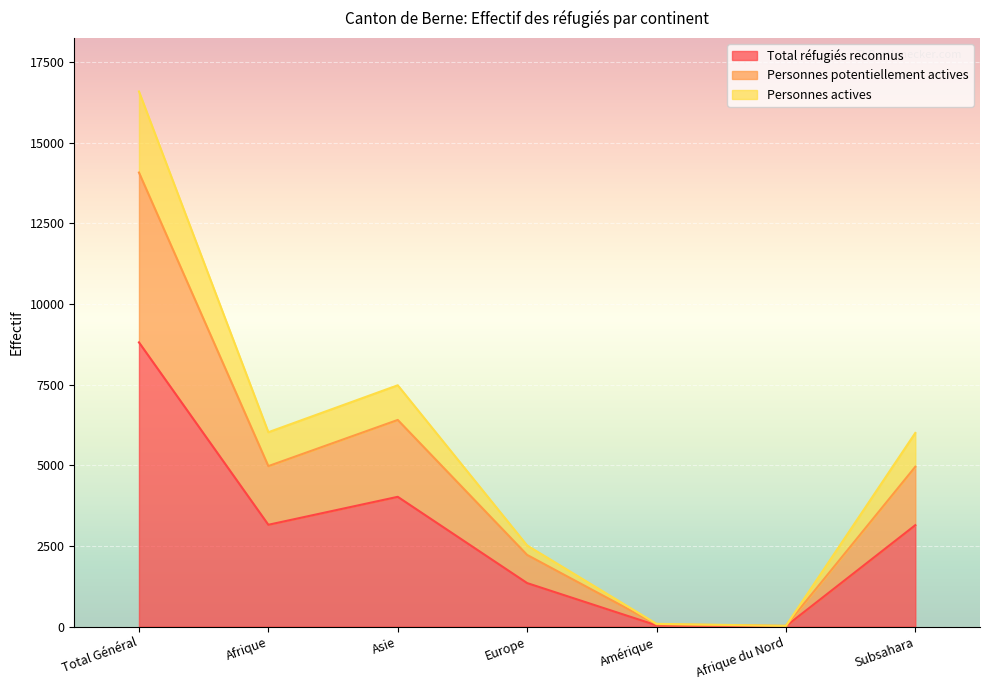

Reading left to right, transcribe all the data shown in this chart.

Total réfugiés reconnus: Total Général=8812	Afrique=3156	Asie=4023	Europe=1348	Amérique=38	Afrique du Nord=12	Subsahara=3144
Personnes potentiellement actives: Total Général=14078	Afrique=4975	Asie=6407	Europe=2221	Amérique=70	Afrique du Nord=20	Subsahara=4955
Personnes actives: Total Général=16592	Afrique=6026	Asie=7482	Europe=2514	Amérique=84	Afrique du Nord=22	Subsahara=6004